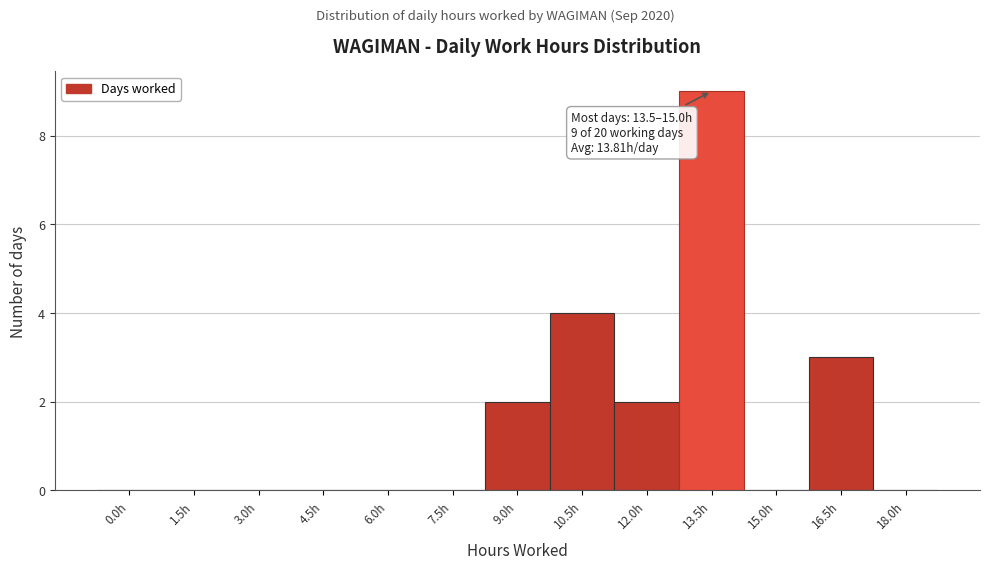

Reading left to right, list all the values displayed in this chart.

0.0h=0	1.5h=0	3.0h=0	4.5h=0	6.0h=0	7.5h=0	9.0h=2	10.5h=4	12.0h=2	13.5h=9	15.0h=0	16.5h=3	18.0h=0